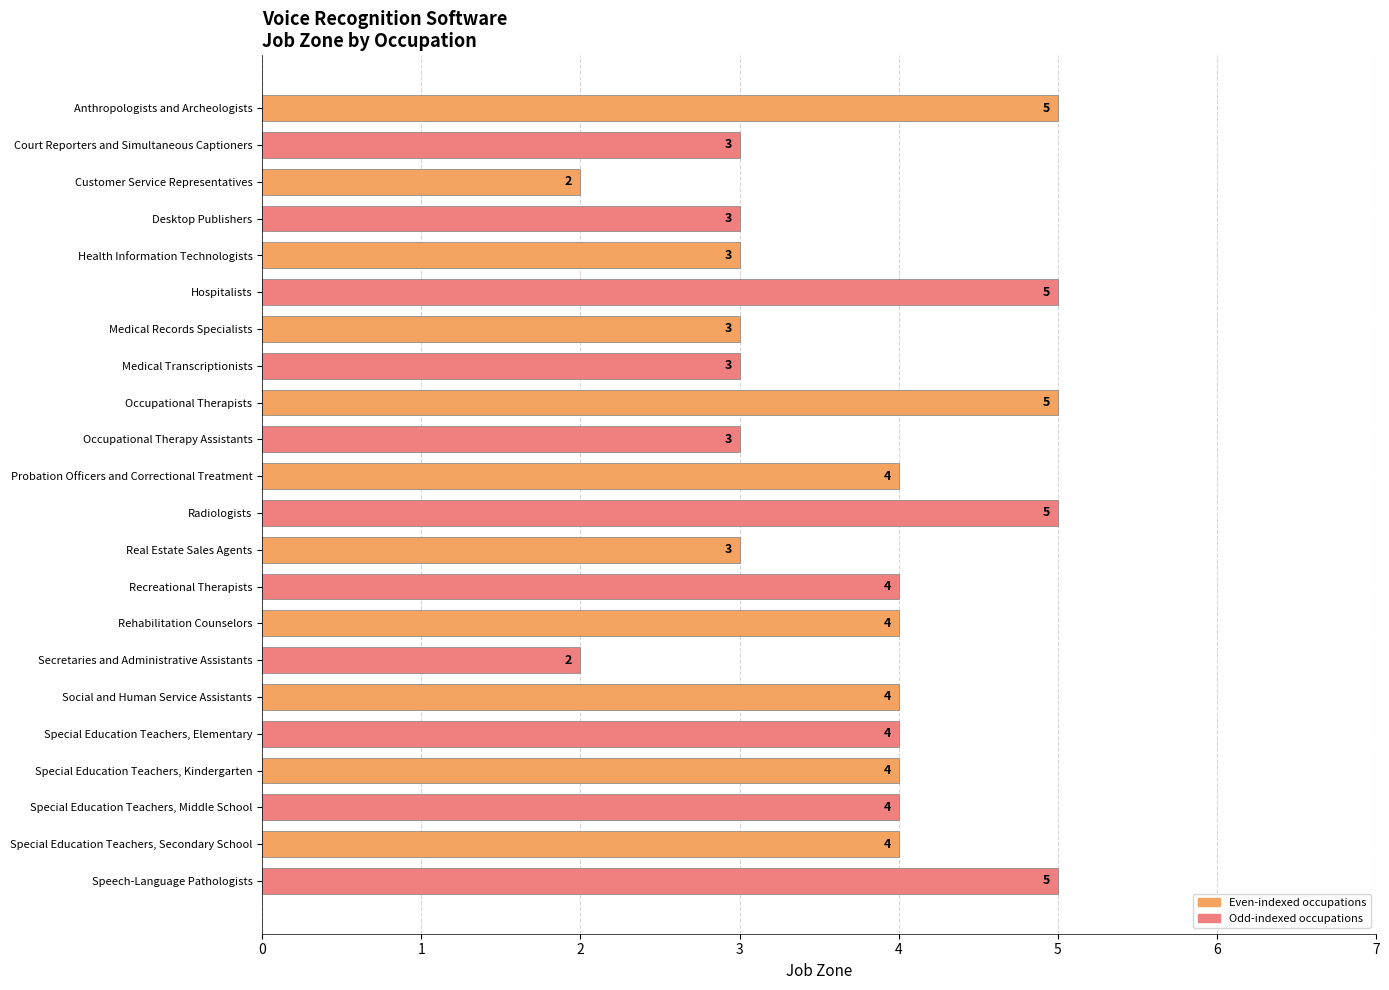

What is the value of the 8th bar from the top?

3